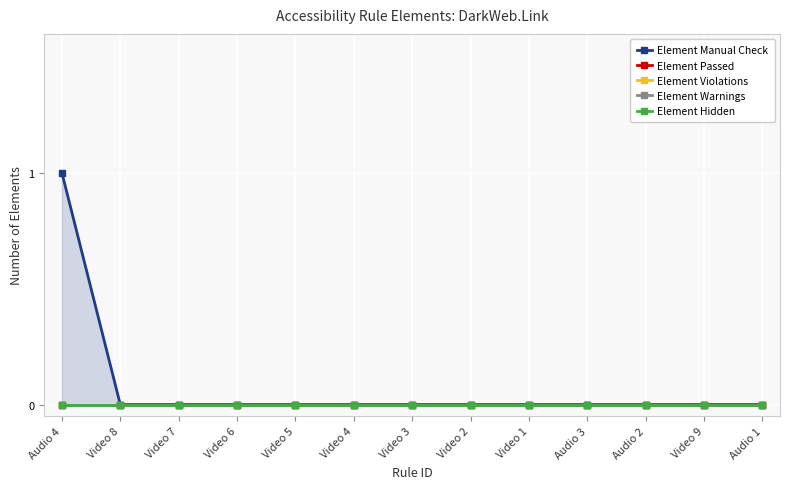

Which label corresponds to the smallest value in the chart?

Video 8